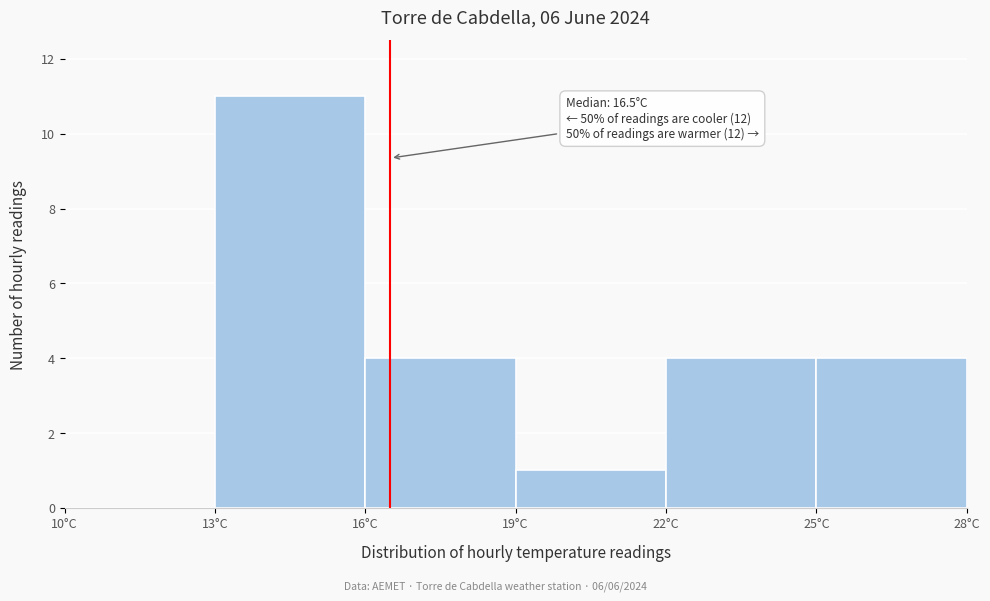

Which range on the x-axis has the tallest bar?

13 to 16